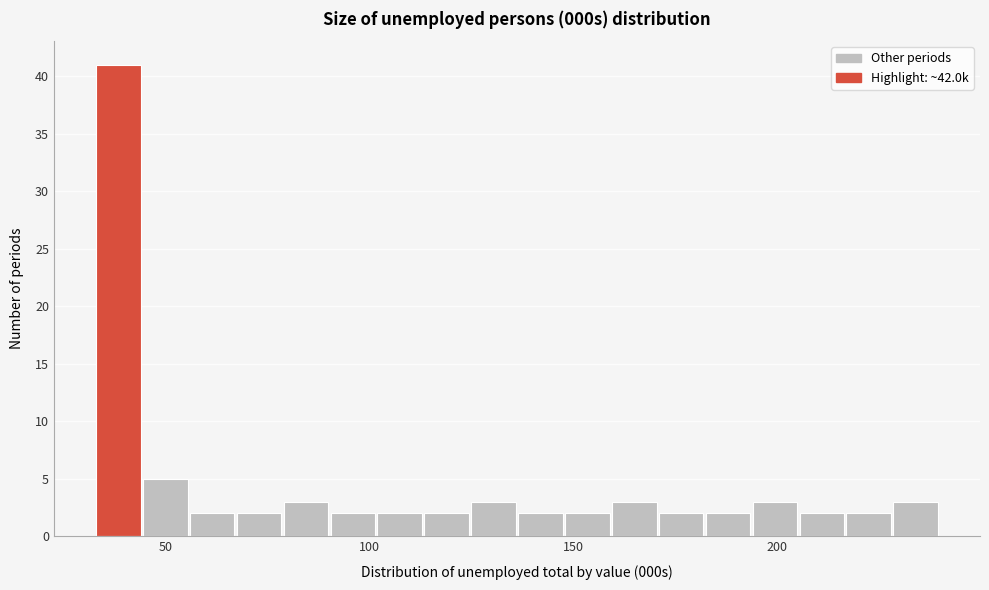

Read against the x-axis, roughly where is the centre of the tallest bar?

40